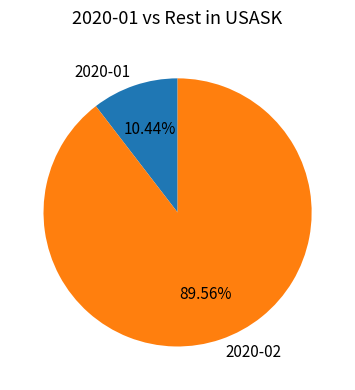

To the nearest percent, what is the average slice percentage?

50%